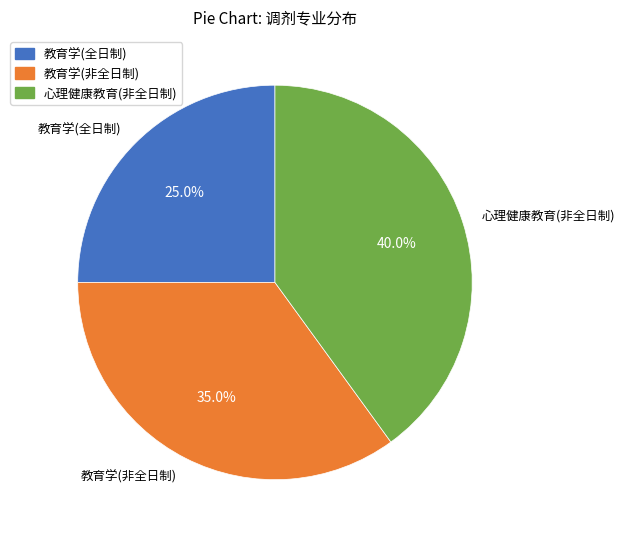

Is 教育学(非全日制) the majority of the pie?

No